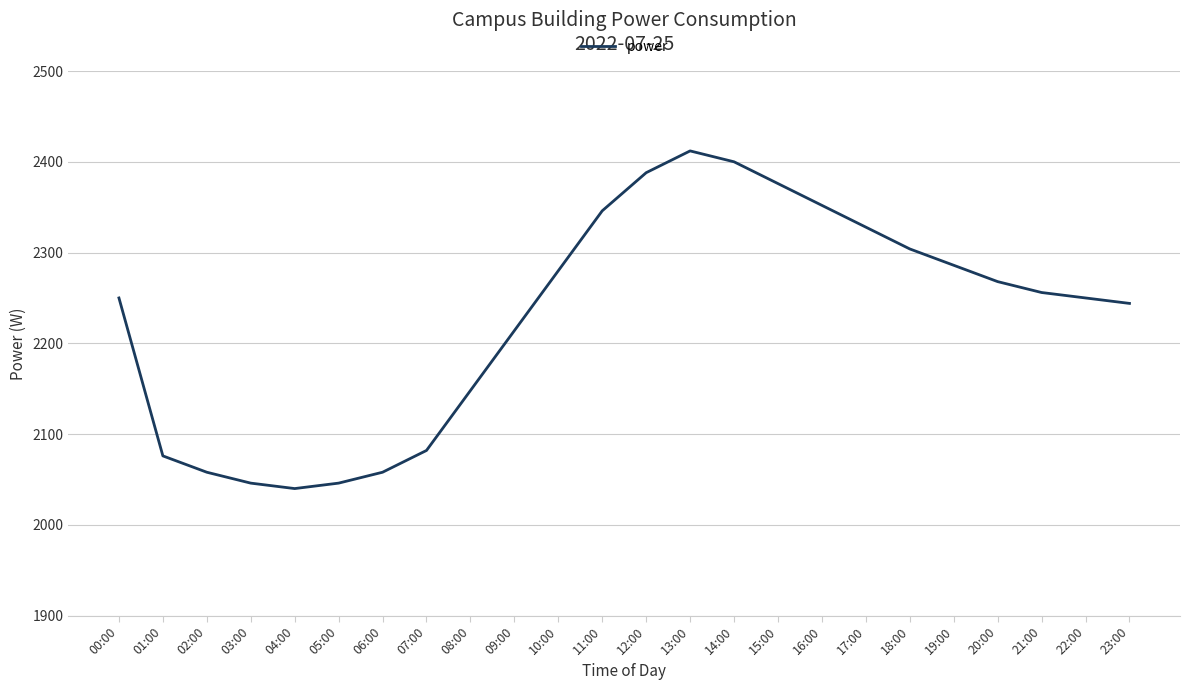

What position from the left is 17:00?

18